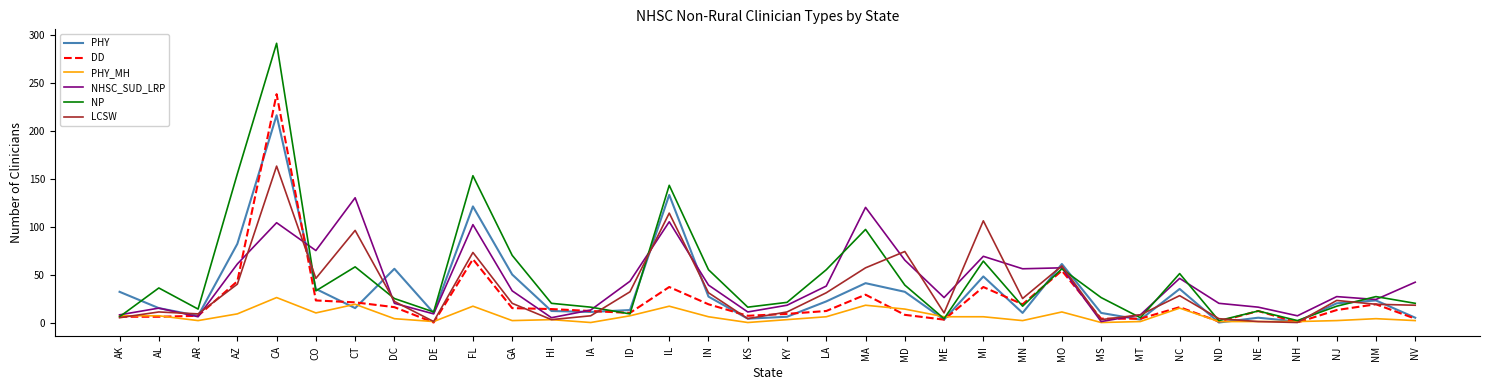

True or false: NP has a value of 30 at IN.

False